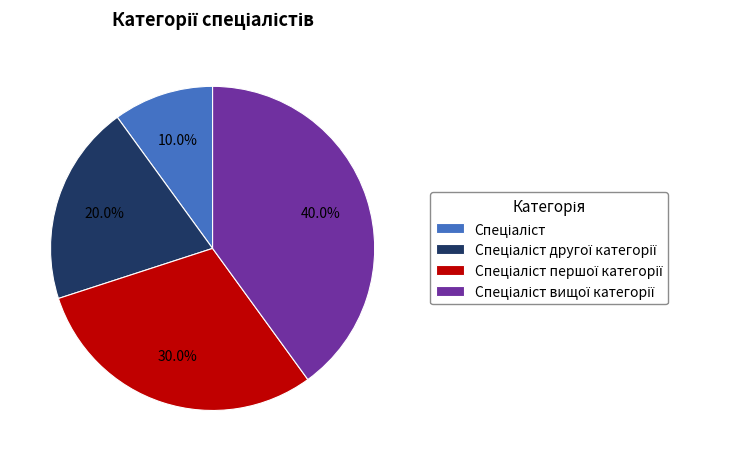

Is there any slice that represents more than half of the pie?

No